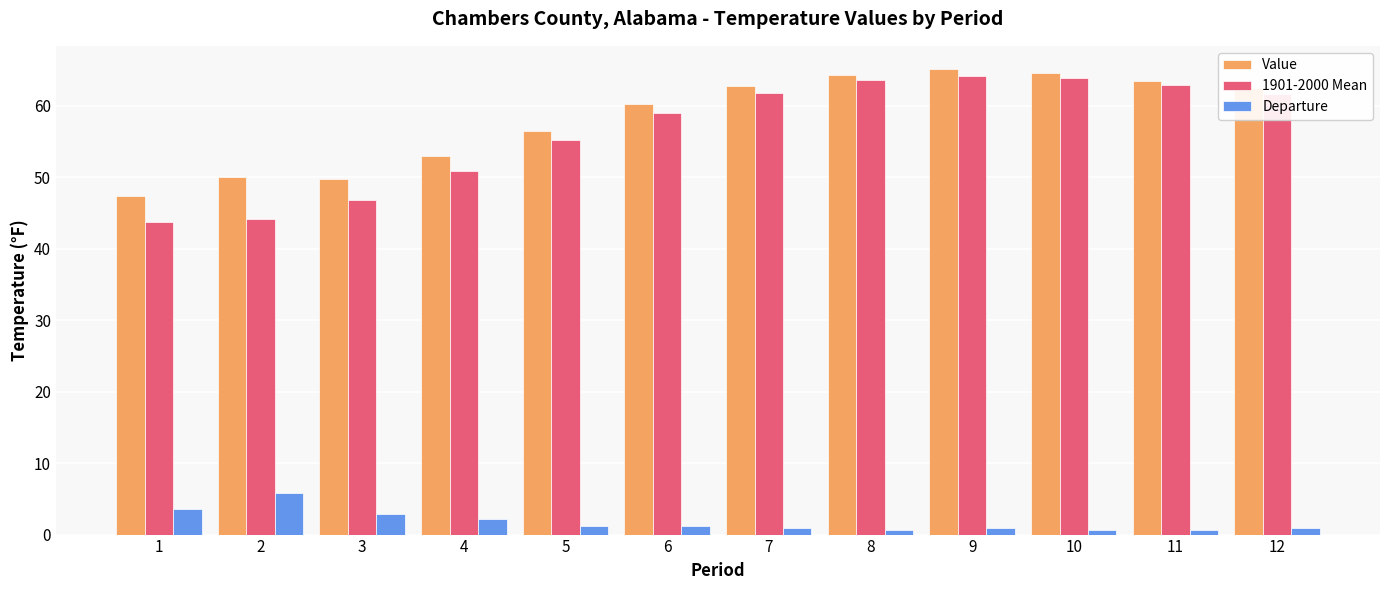

What is the sum of all 1901-2000 Mean values?

677.7